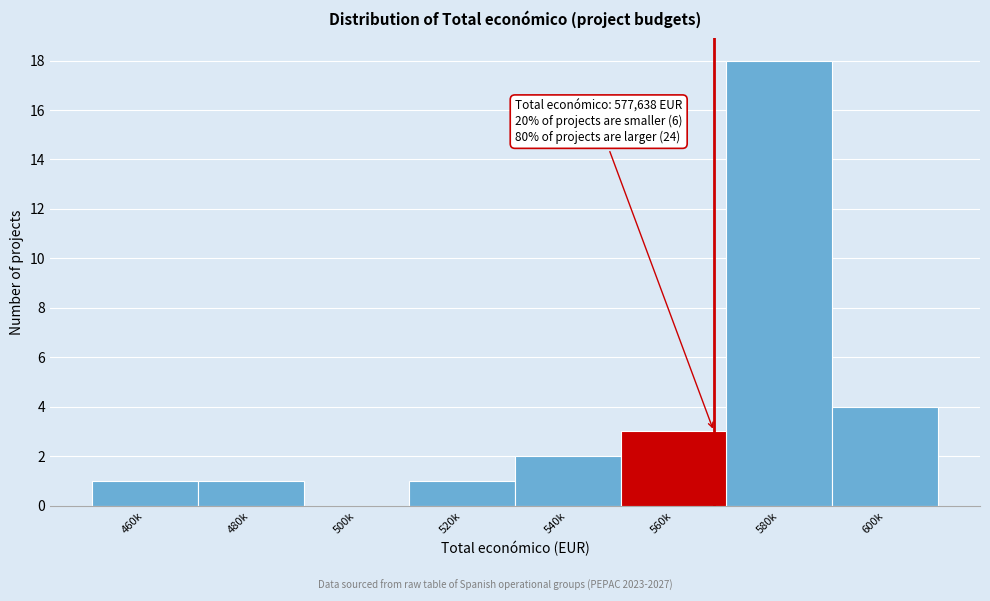

Reading left to right, list all the values displayed in this chart.

460k=1	480k=1	500k=0	520k=1	540k=2	560k=3	580k=18	600k=4